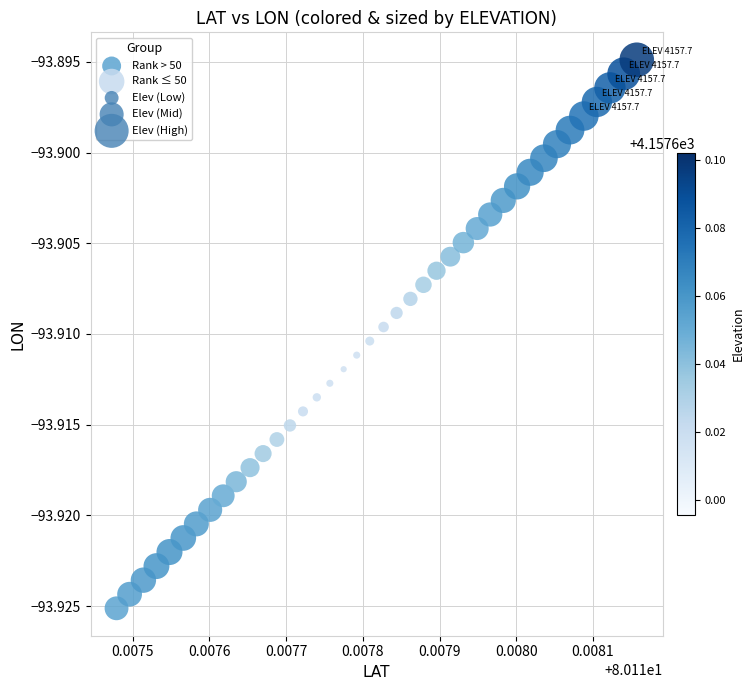

Which series reaches the minimum Y coordinate?

Rank > 50